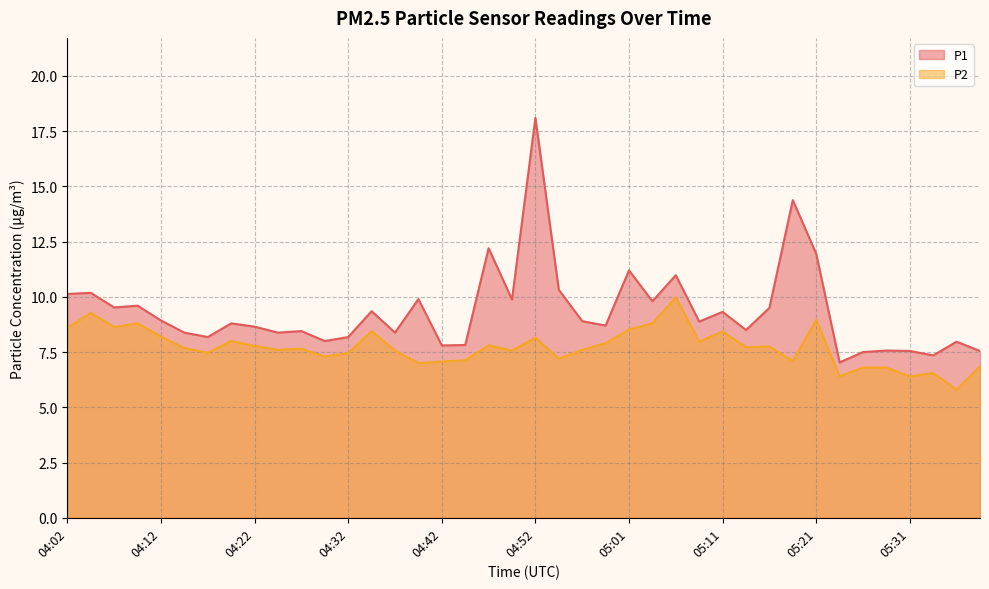

What is the total value across all series at 05:19?

21.5